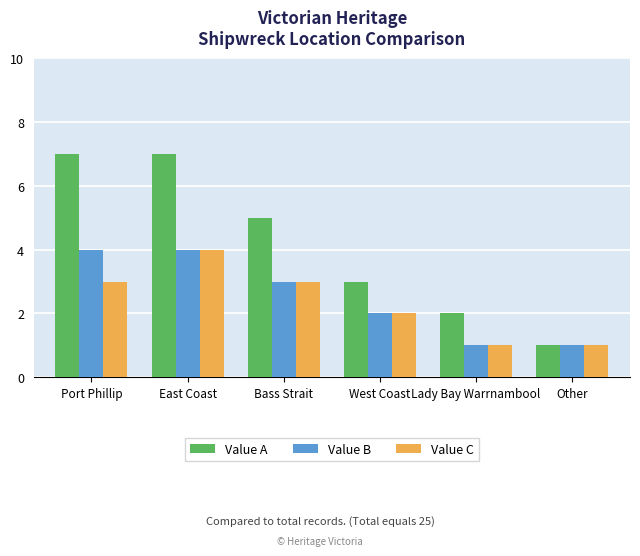

What is the highest value of the Value B series?

4